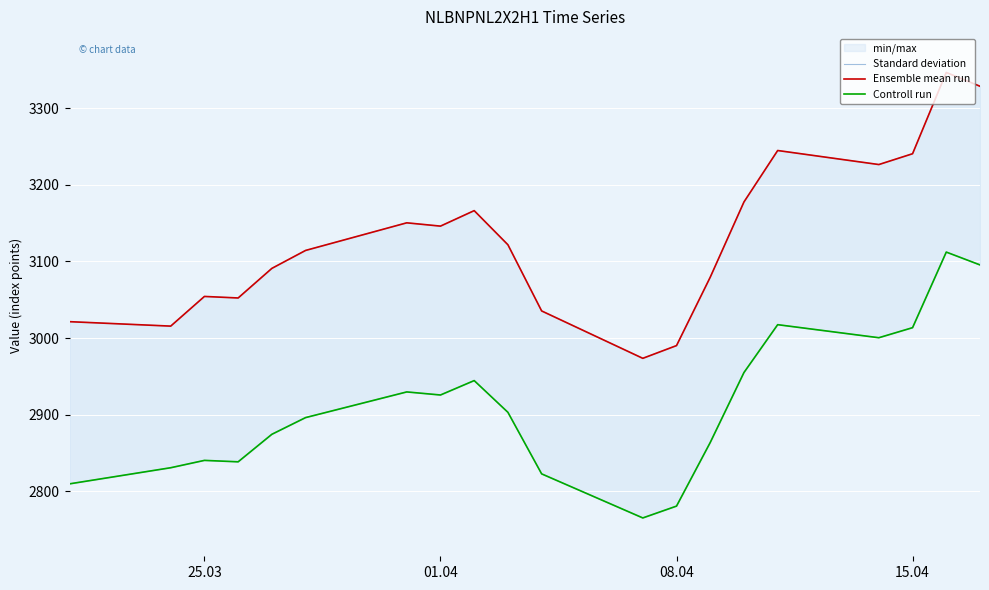

Which series has the largest total across all categories?

Ensemble mean run